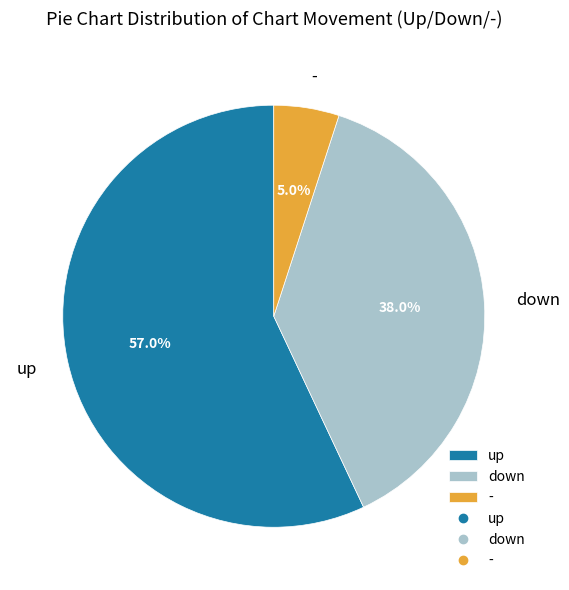

To the nearest percent, what is the difference between the largest and smallest slice percentages?

52%